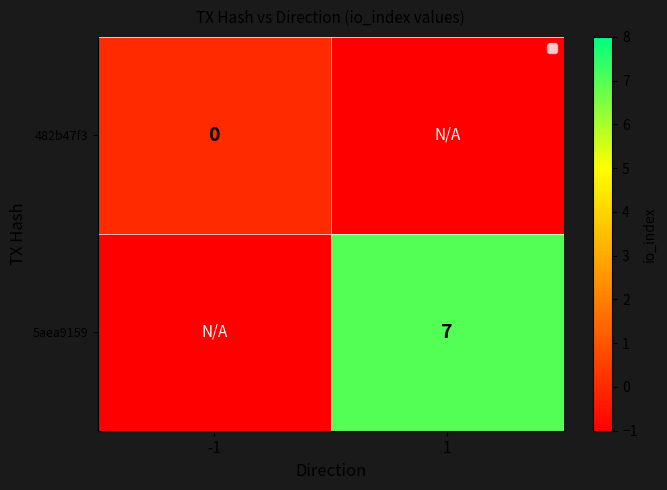

Is it true that 5aea9159 equals 7 at 1?

True